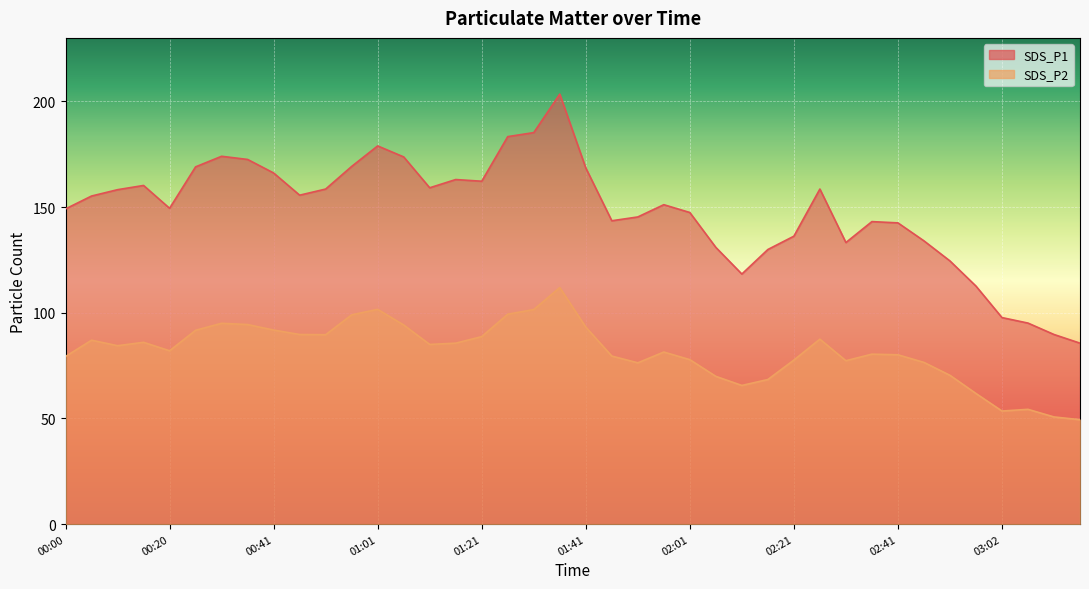

Rank the series at 02:16 from highest to lowest value.

SDS_P1, SDS_P2